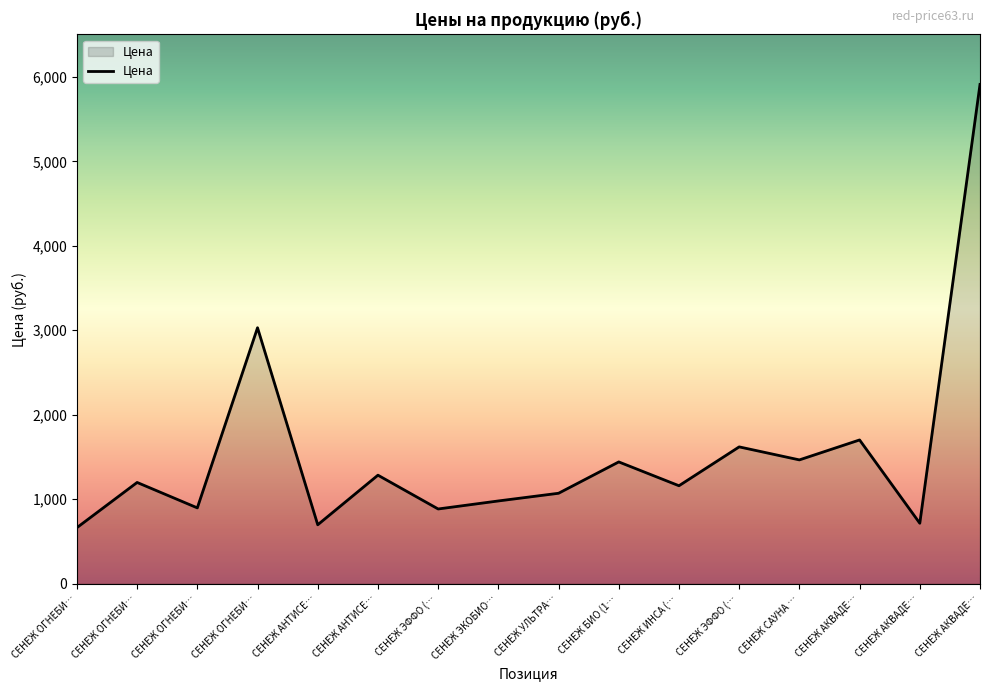

Does the chart display data point markers on the line(s)?

No